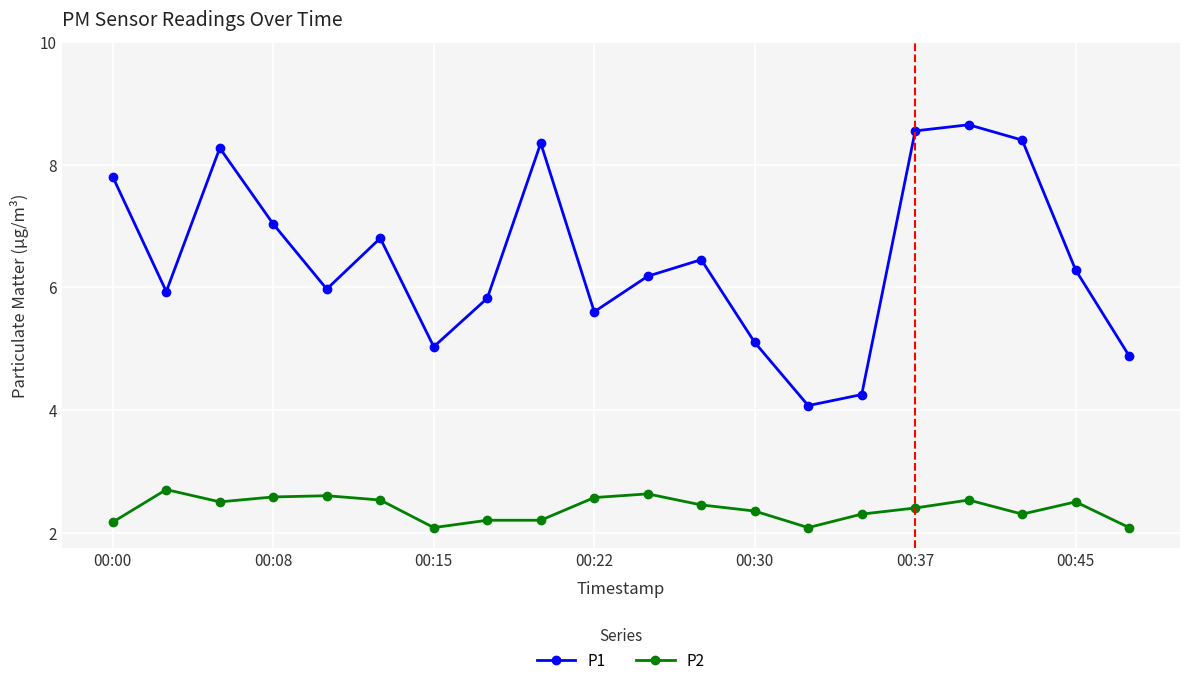

True or false: P2 and P1 cross at least once.

False